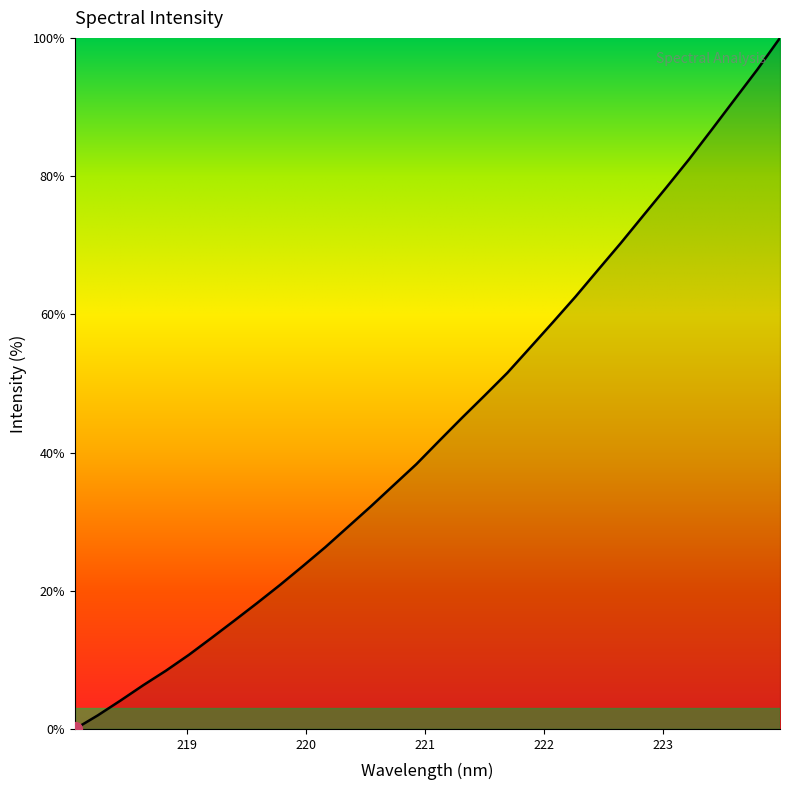

What is the greatest value displayed?

100.0